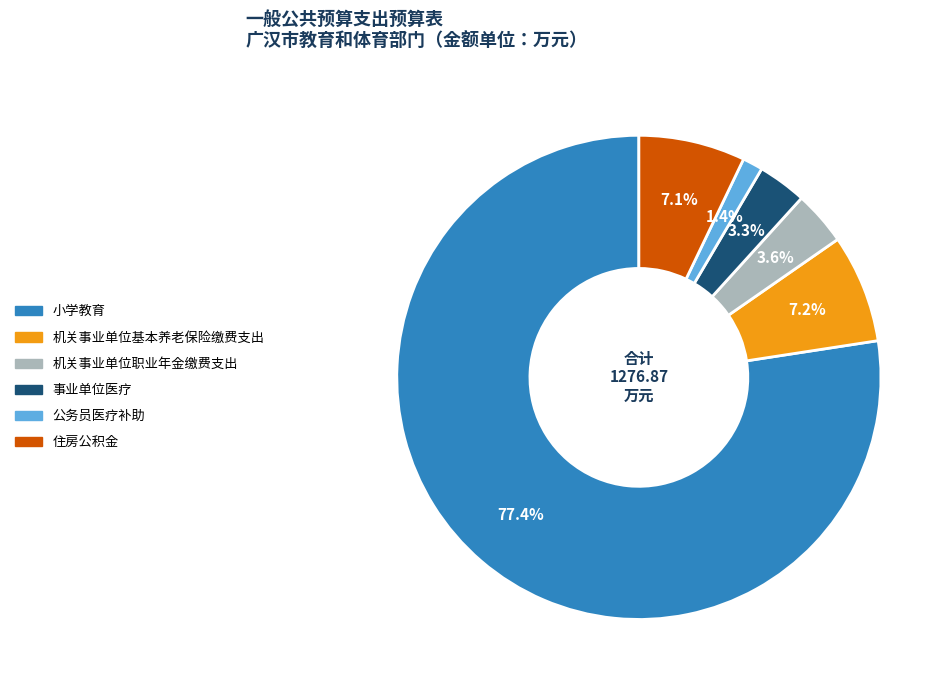

Which slice is the largest?

小学教育